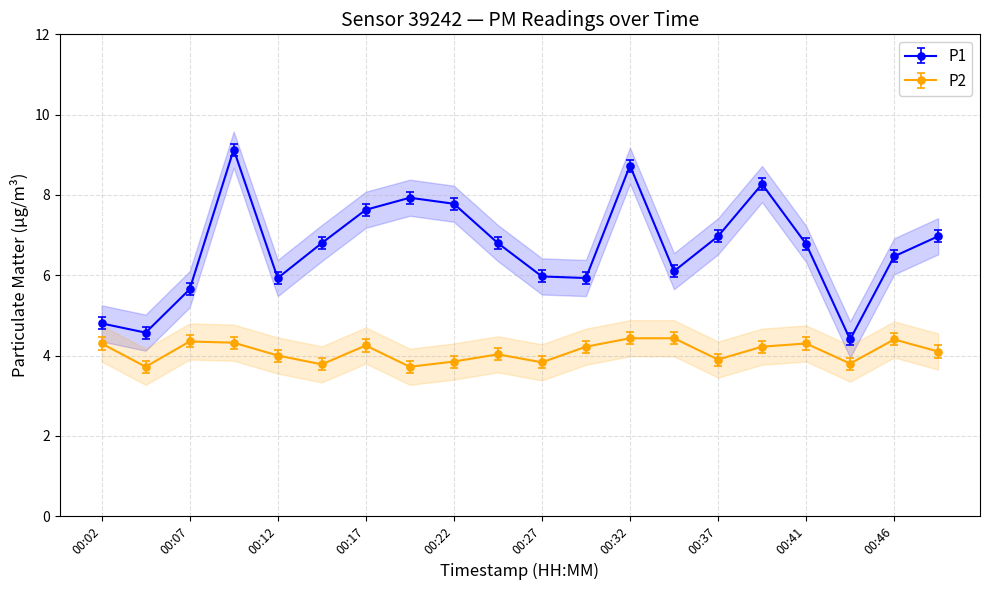

Between 00:34 and 00:22, which is larger?

00:22